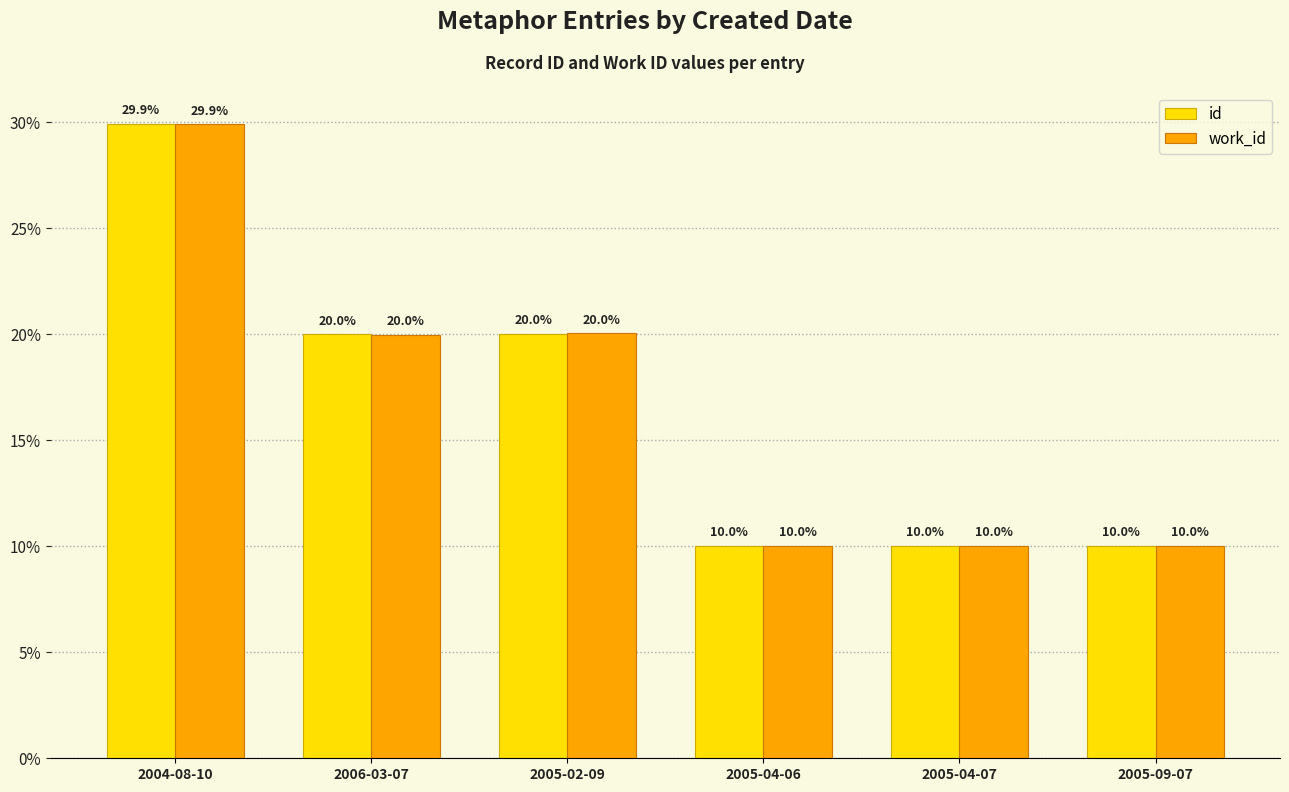

At which label does work_id reach its peak?

2004-08-10